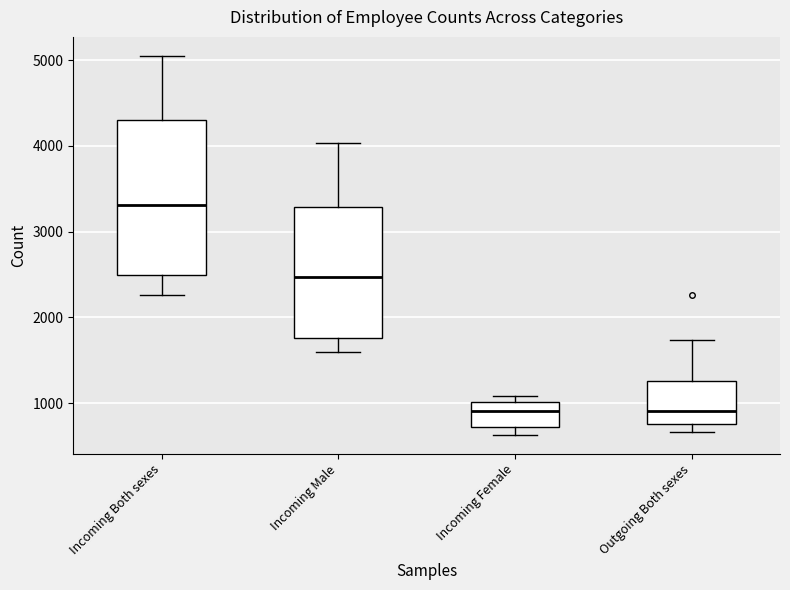

Which box has the highest median line?

Incoming Both sexes